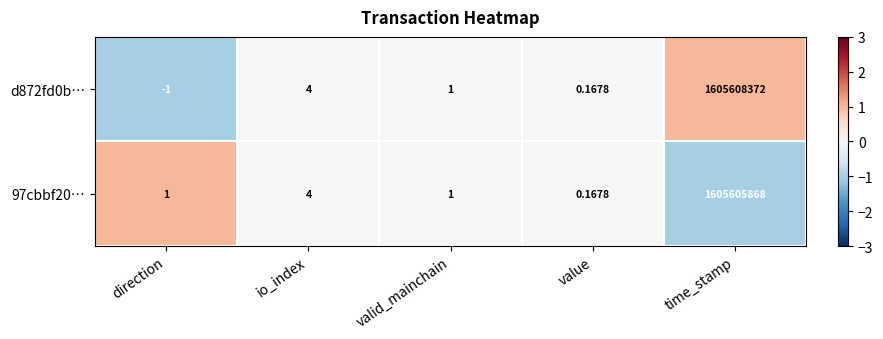

Which category has the highest value in the 97cbbf20… series?

time_stamp